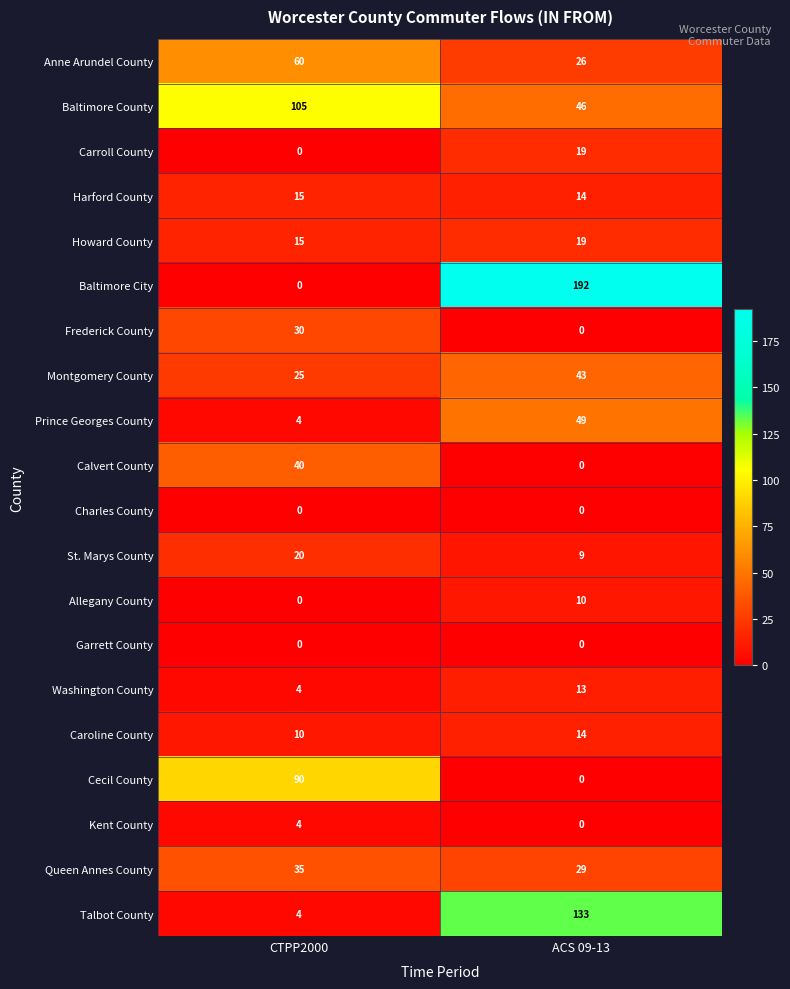

At which label is Talbot County closest to 68?

CTPP2000